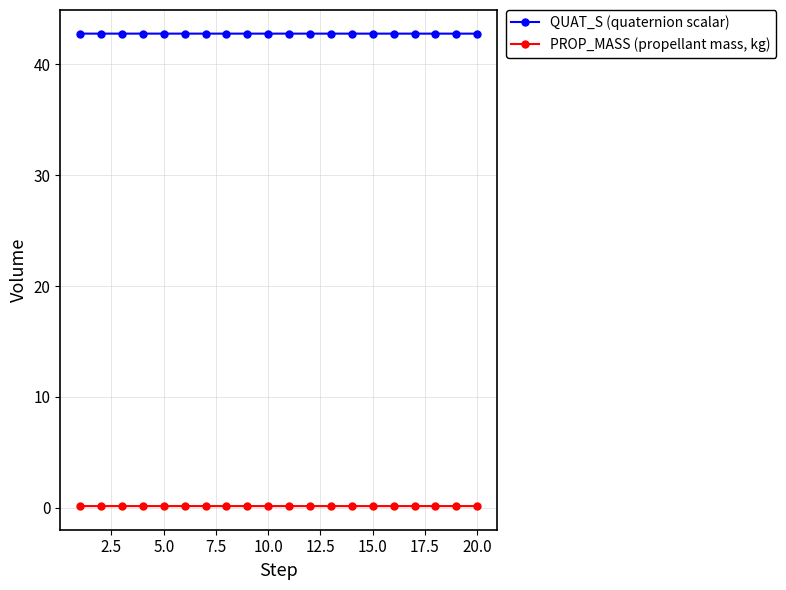

What is the minimum value for QUAT_S (quaternion scalar)?

42.8